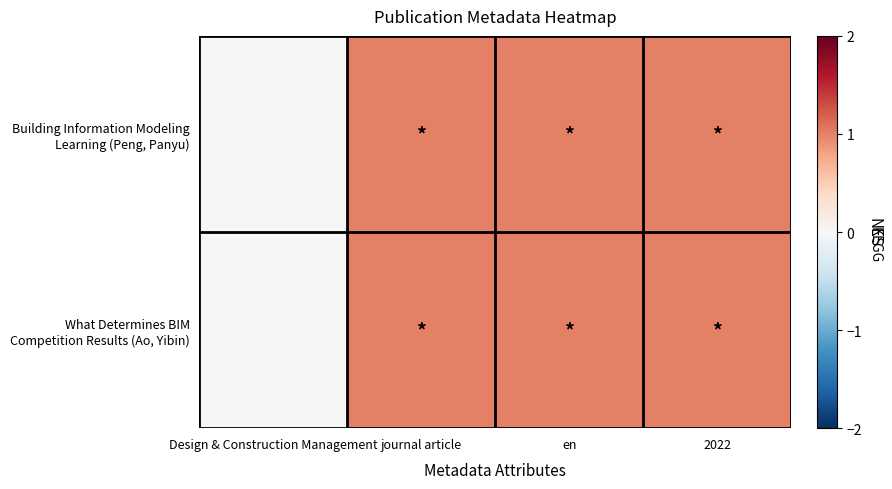

Between journal article and en, which series saw the biggest shift?

Building Information Modeling Learning (Peng, Panyu)